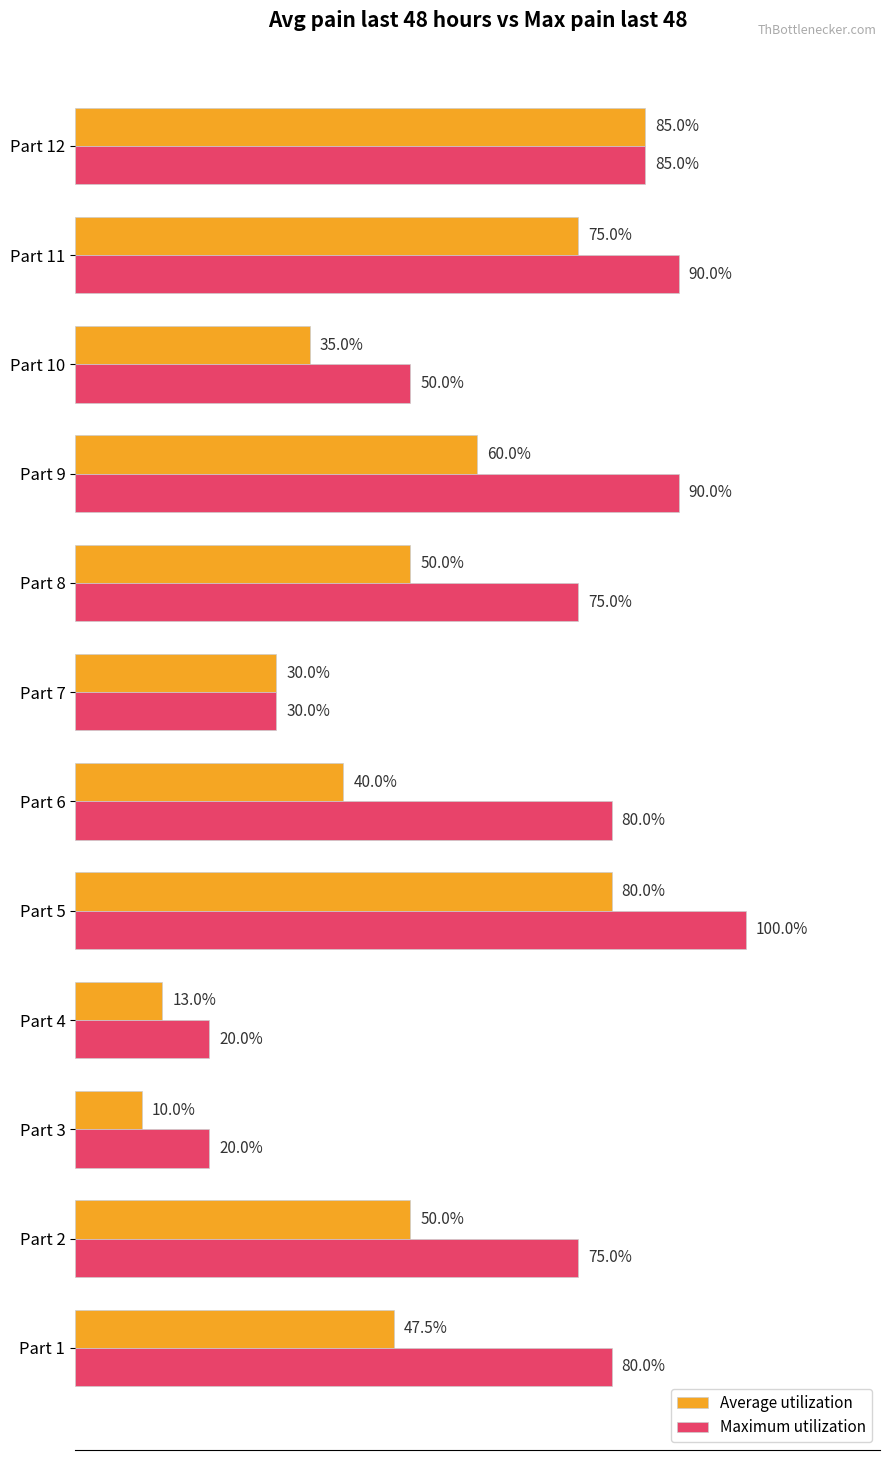

List the series in order of their overall mean, highest first.

Maximum utilization, Average utilization